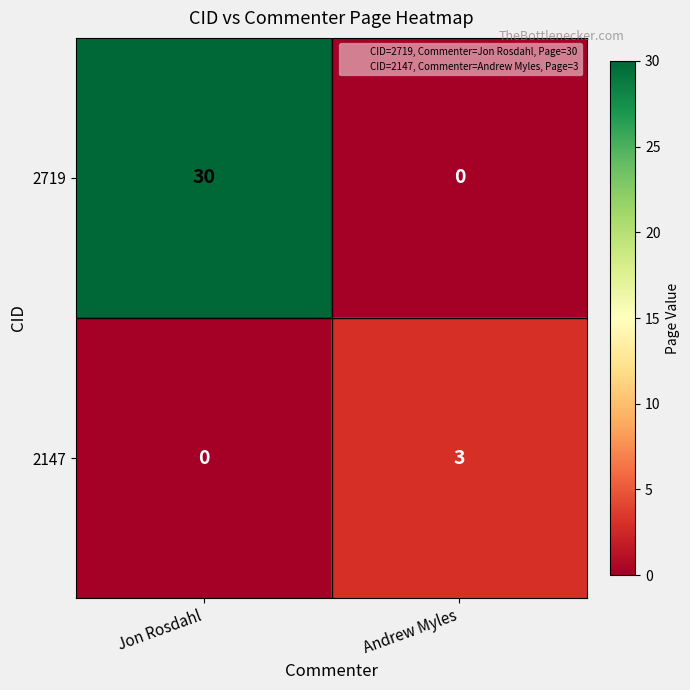

Which series has the largest range (max minus min)?

2719